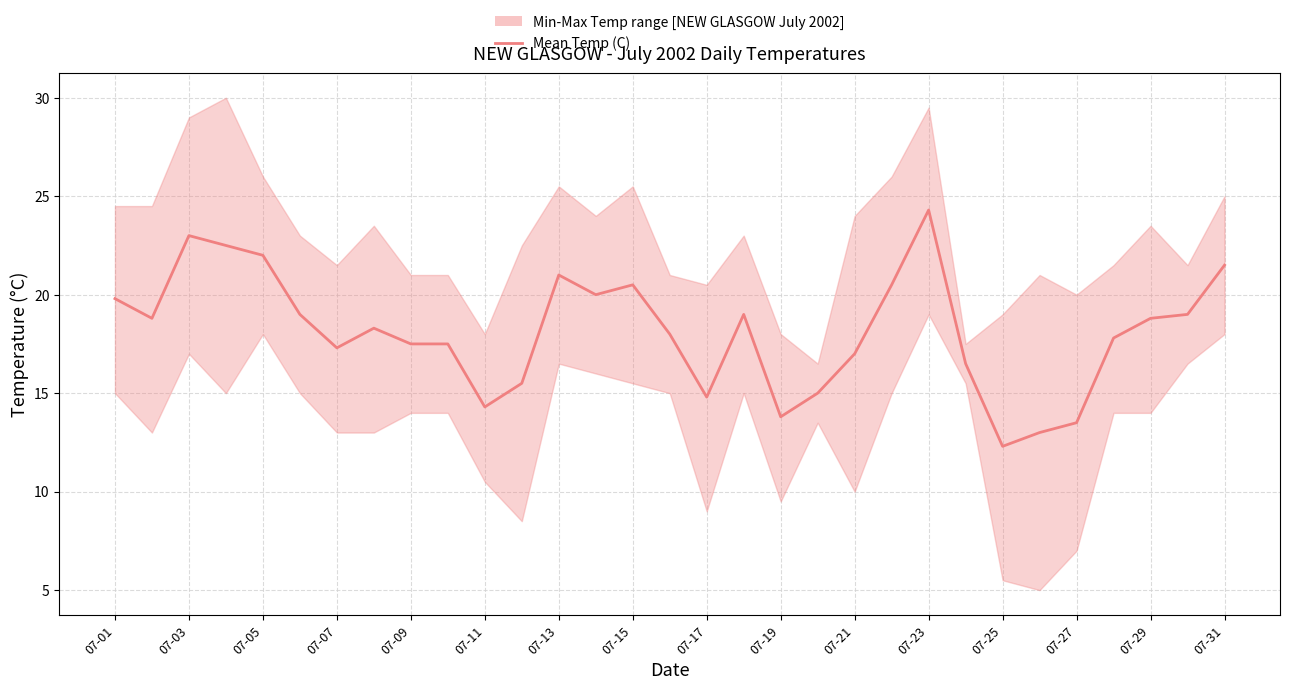

How many points are lower than both their immediate neighbors (excluding endpoints)?

7